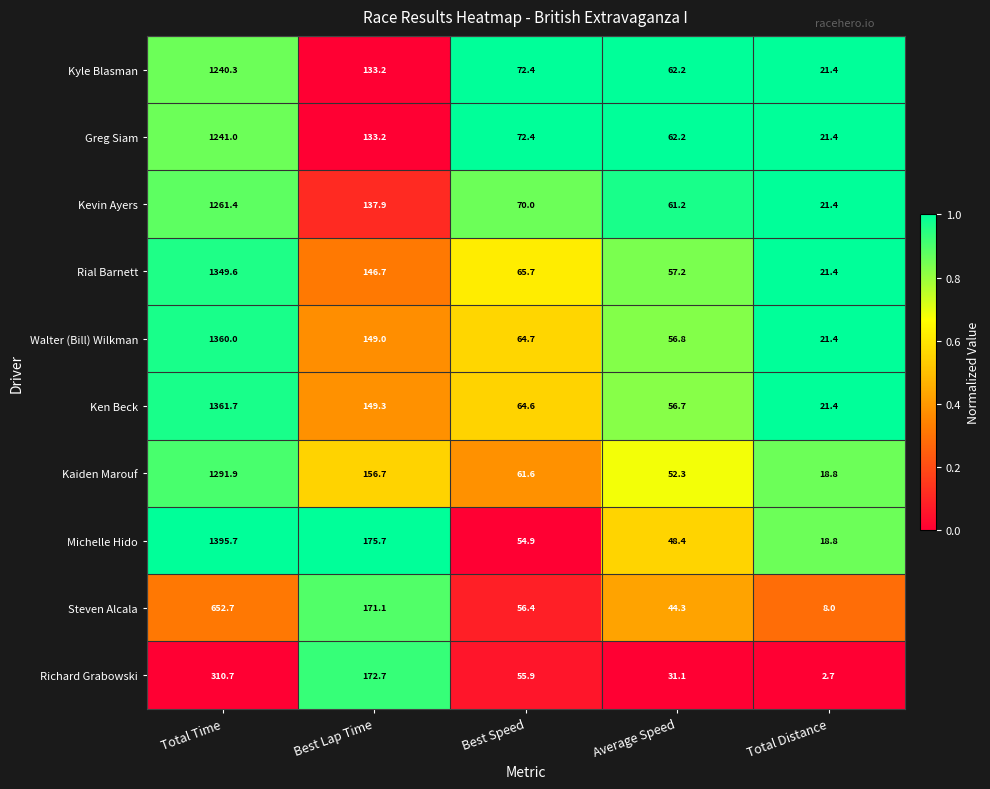

Rank the series by their maximum value, from highest to lowest.

Michelle Hido, Ken Beck, Walter (Bill) Wilkman, Rial Barnett, Kaiden Marouf, Kevin Ayers, Greg Siam, Kyle Blasman, Steven Alcala, Richard Grabowski